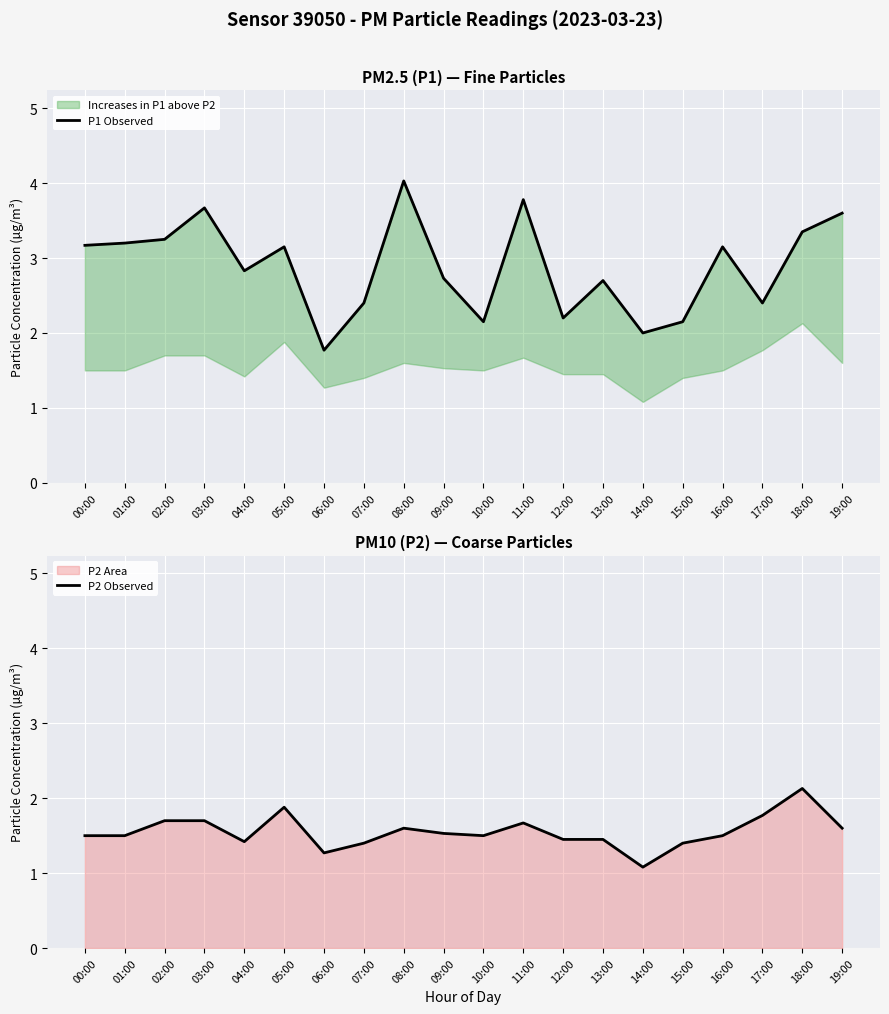

The value of P2 Observed at 06:00 is 1.7. True or false?

False